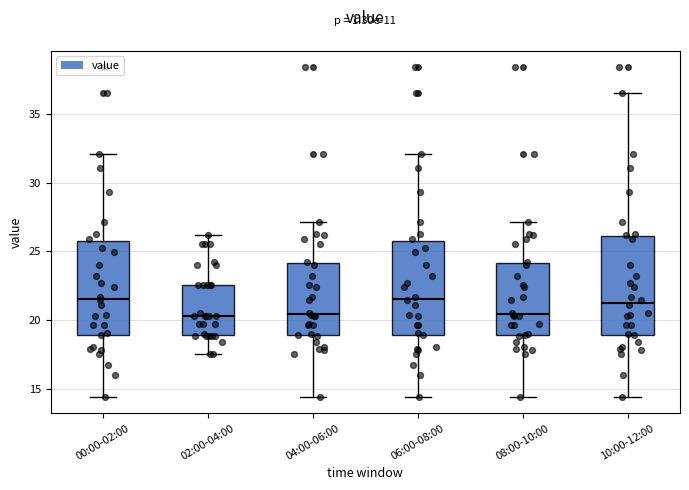

Reading left to right, read every box against the y-axis: the position of its median line, the range the box covers, and the ends of its whiskers. The values are not printed on the chart, so give them approximately, as read against the axis.

00:00-02:00: median 21.5, box 19.0 to 25.5, whiskers 14.5 to 32.0
02:00-04:00: median 20.5, box 19.0 to 22.5, whiskers 17.5 to 26.0
04:00-06:00: median 20.5, box 19.0 to 24.0, whiskers 14.5 to 27.0
06:00-08:00: median 21.5, box 19.0 to 25.5, whiskers 14.5 to 32.0
08:00-10:00: median 20.5, box 19.0 to 24.0, whiskers 14.5 to 27.0
10:00-12:00: median 21.5, box 19.0 to 26.0, whiskers 14.5 to 36.5